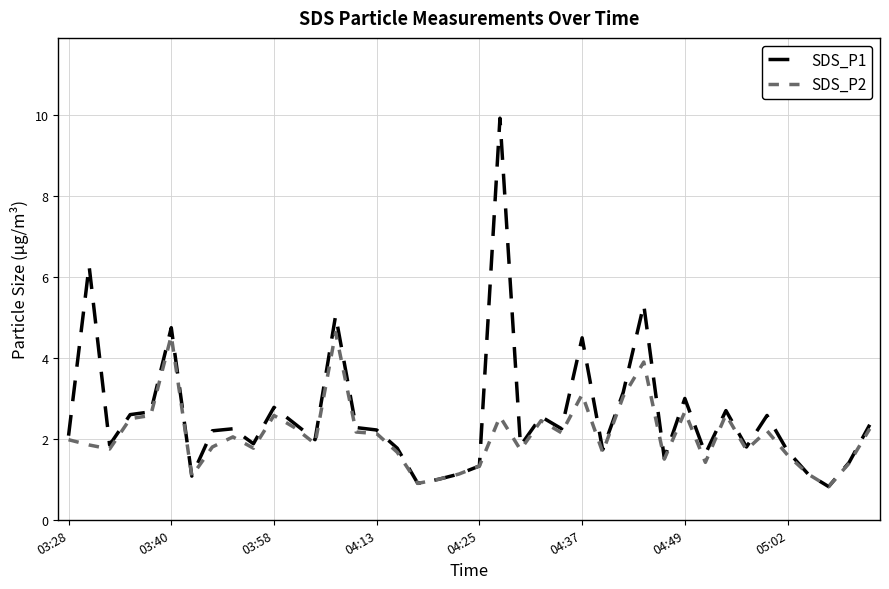

What is the lowest value of the SDS_P1 series?

0.8